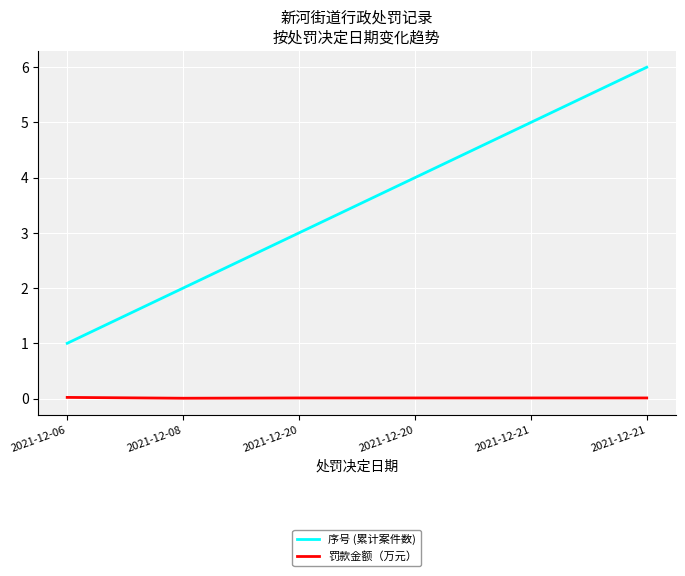

What are all the series names shown in the legend?

序号 (累计案件数), 罚款金额（万元）